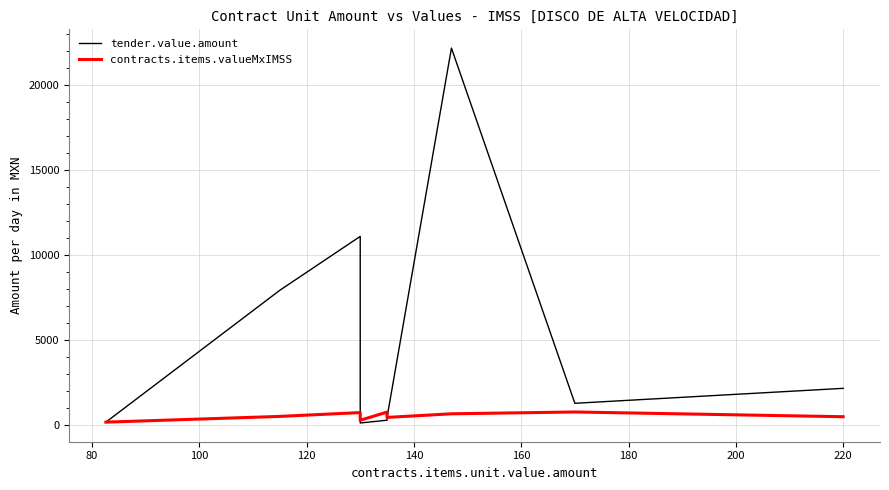

True or false: tender.value.amount has more than 0 points higher than both neighbors.

True